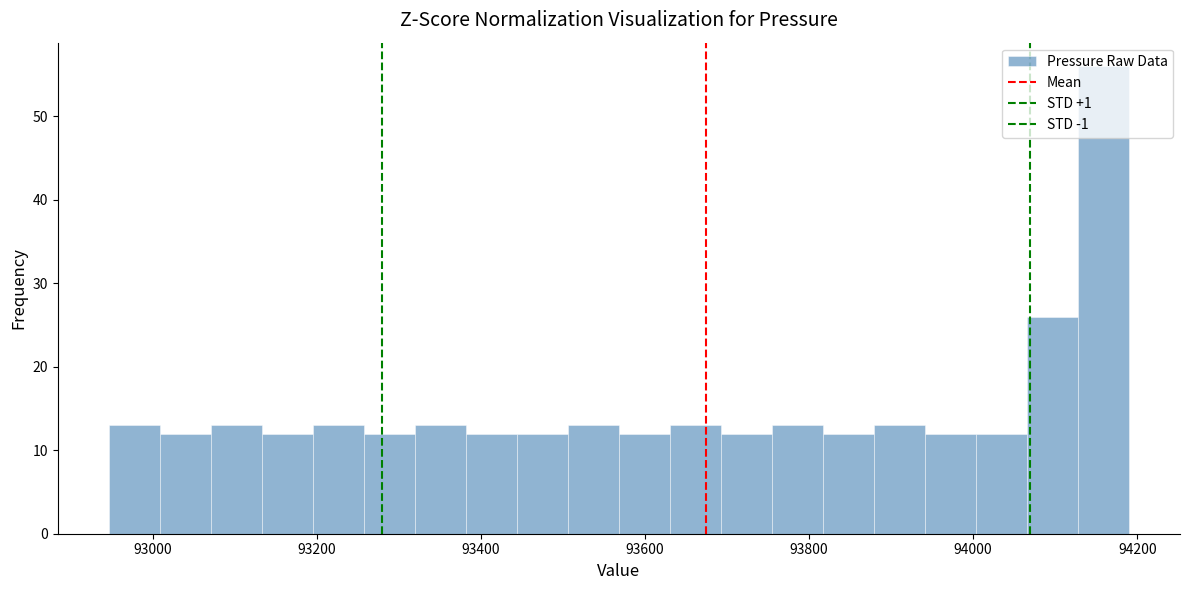

Around what value on the x-axis is the tallest bar? Give the approximate position of its centre, as read against the axis.

94160